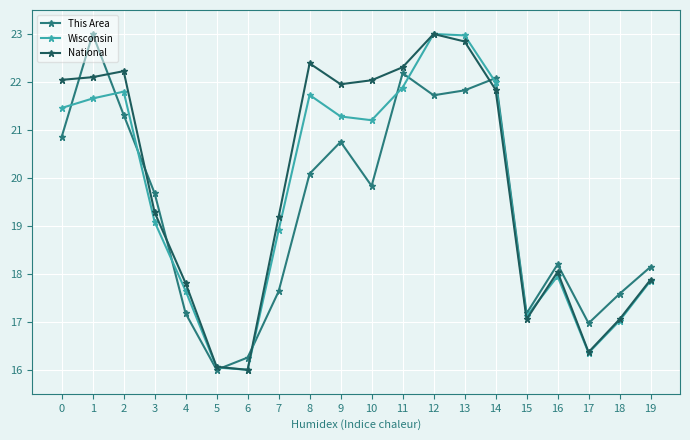

How many lines are shown in the chart?

3